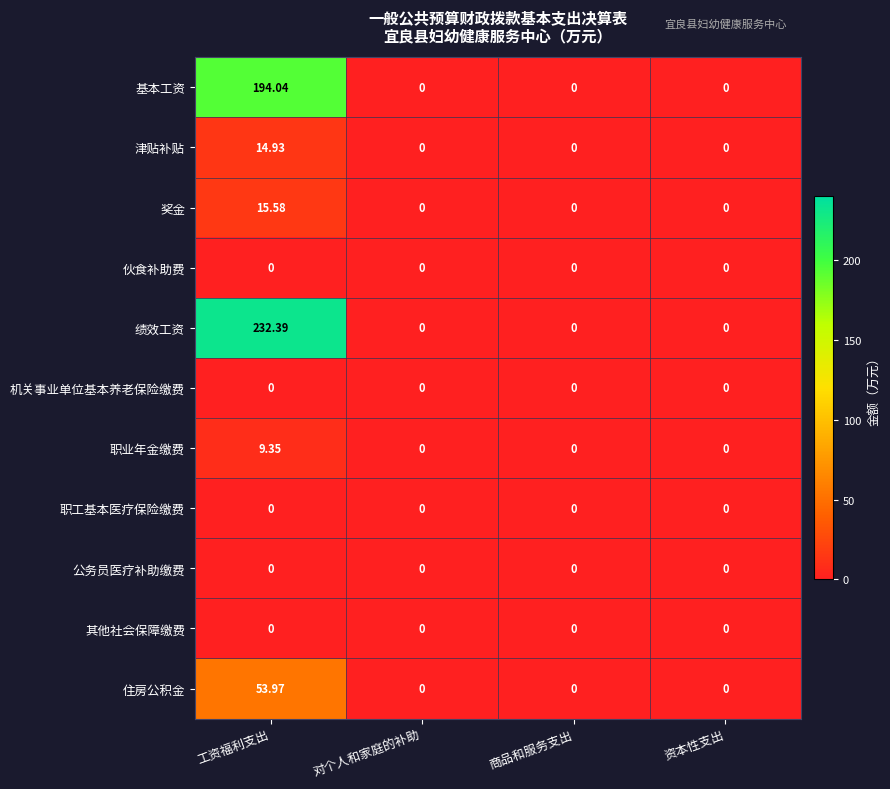

Which series has the largest range (max minus min)?

绩效工资